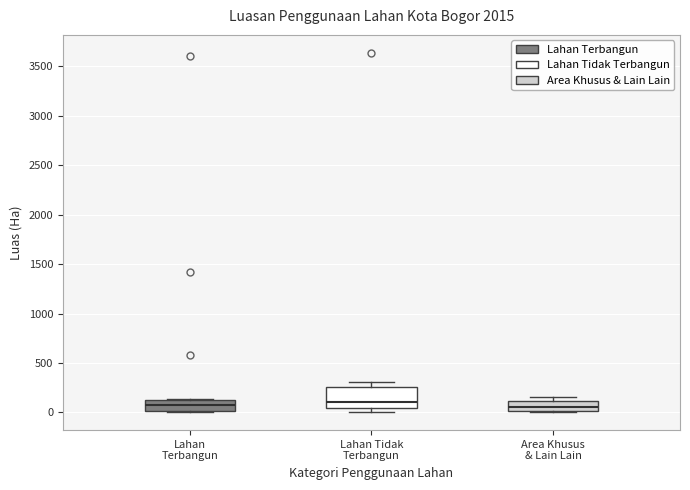

Which box is the tallest, from its lower edge to its upper edge?

Lahan Tidak Terbangun